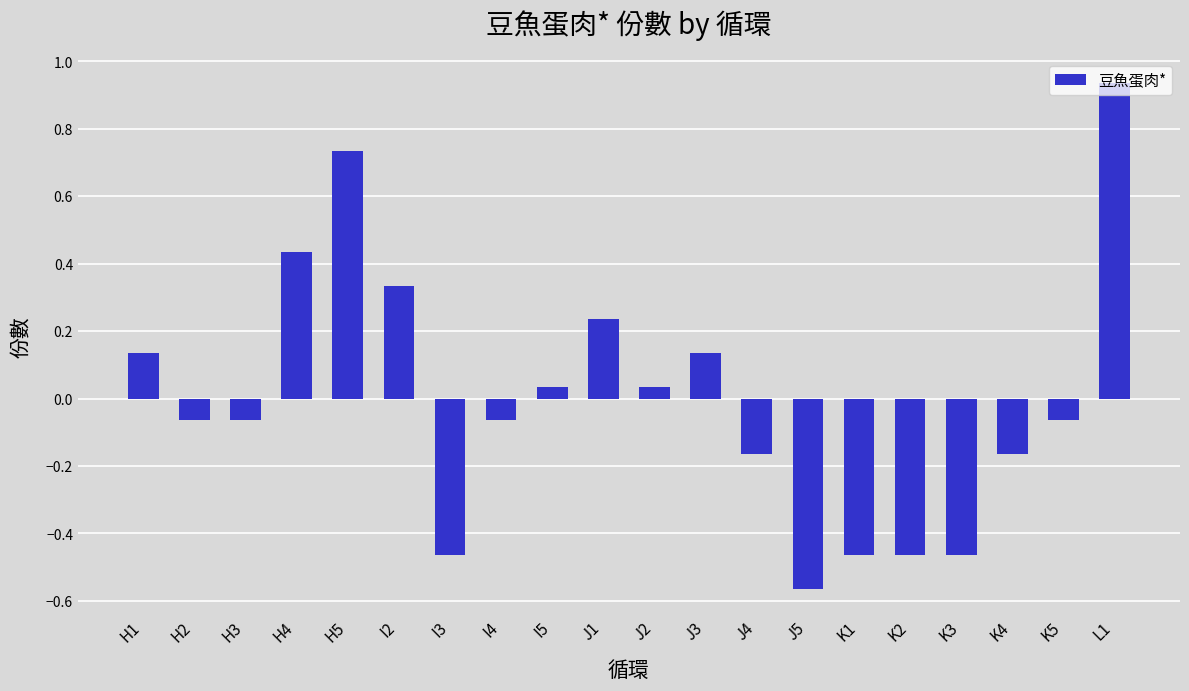

At which label does the data first exceed 0?

H1